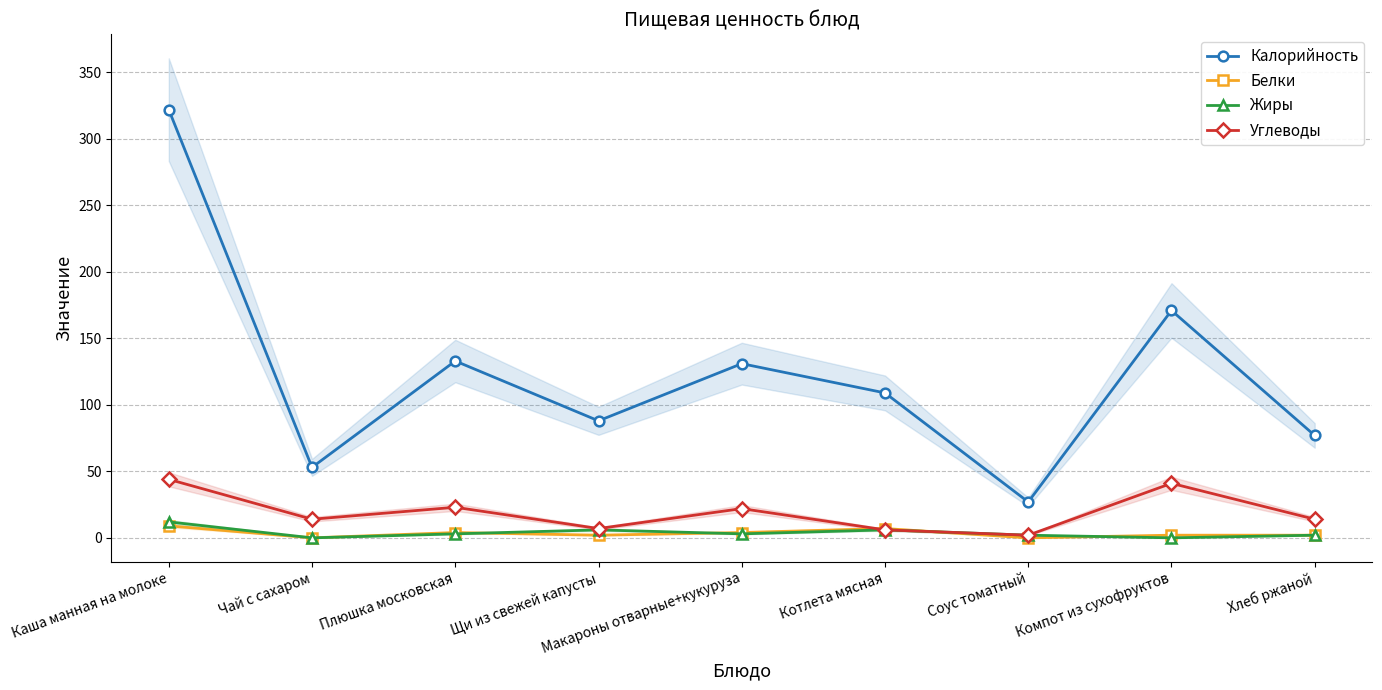

What is the label of the 7th point from the left?

Соус томатный